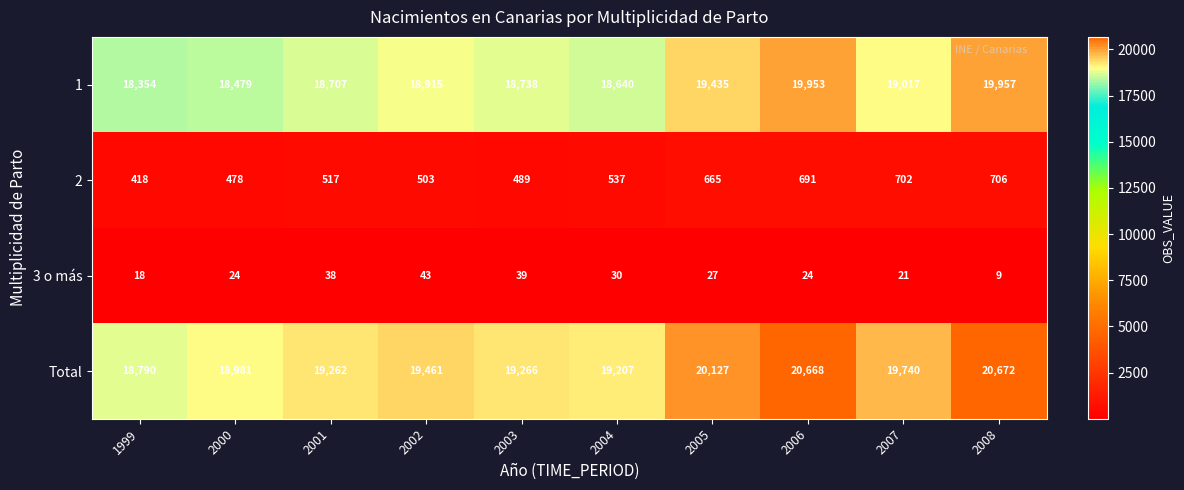

What value does the 1 series have at 2003, to the nearest 50?

18750